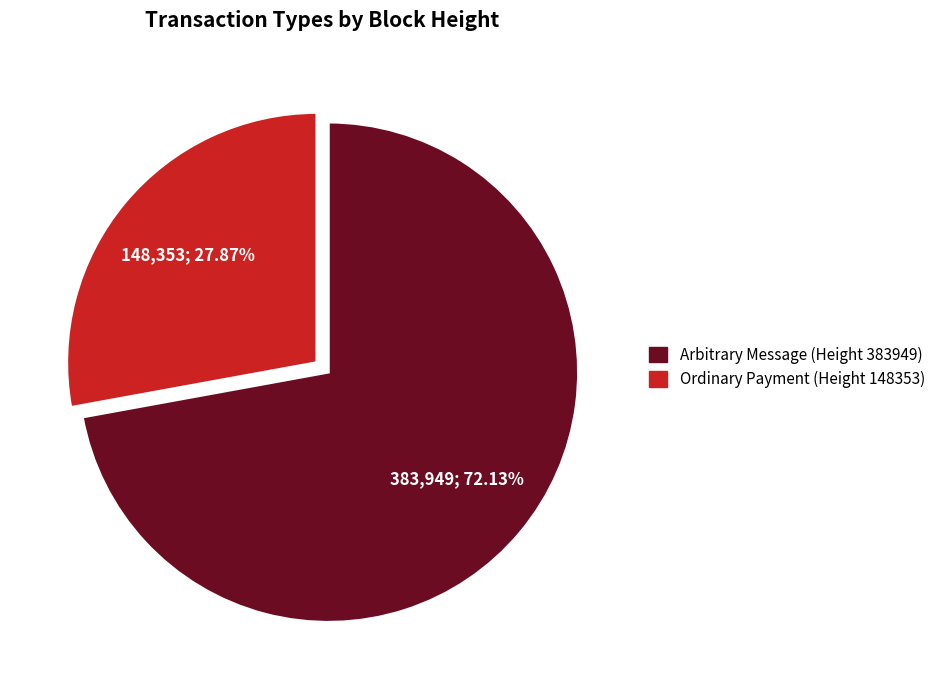

True or false: Ordinary Payment (Height 148353) accounts for 28% of the total.

True